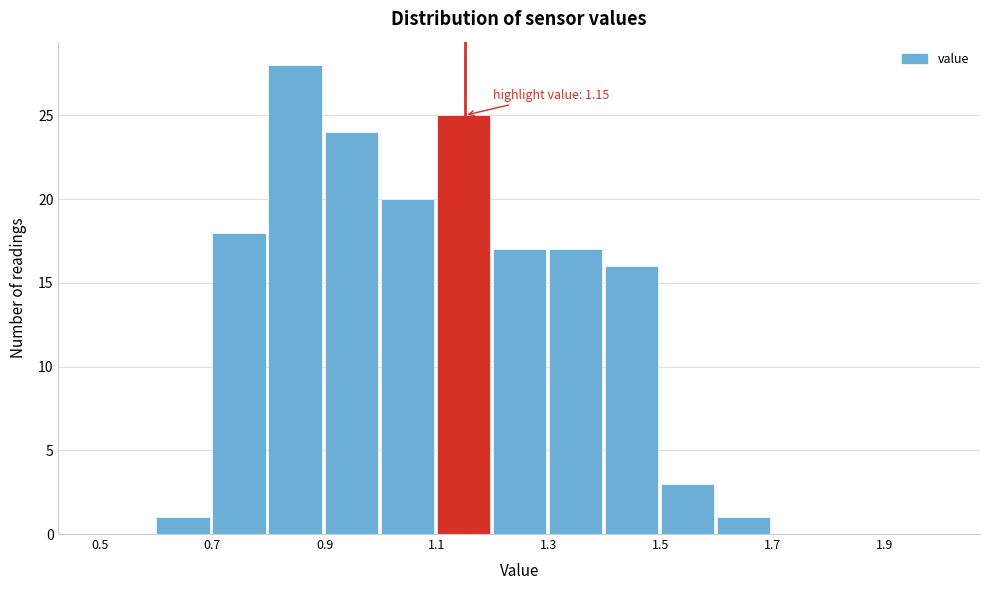

Which range on the x-axis has the tallest bar?

0.8 to 0.9